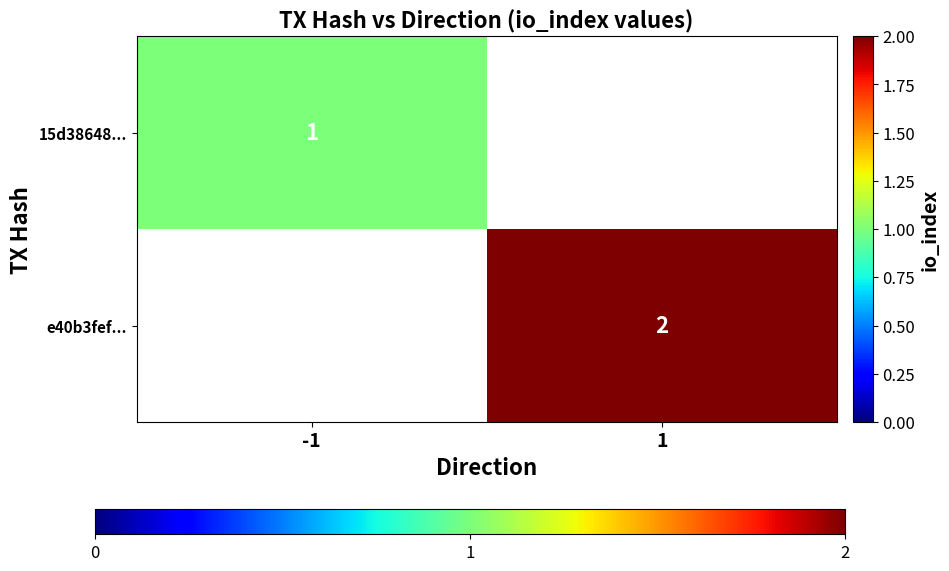

The value of e40b3fef... at 1 is 1. True or false?

False